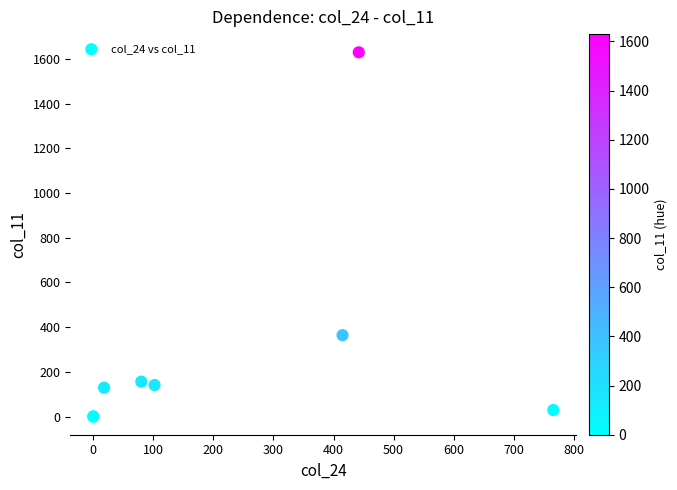

What Y value in the scatter plot is closest to 815?

364